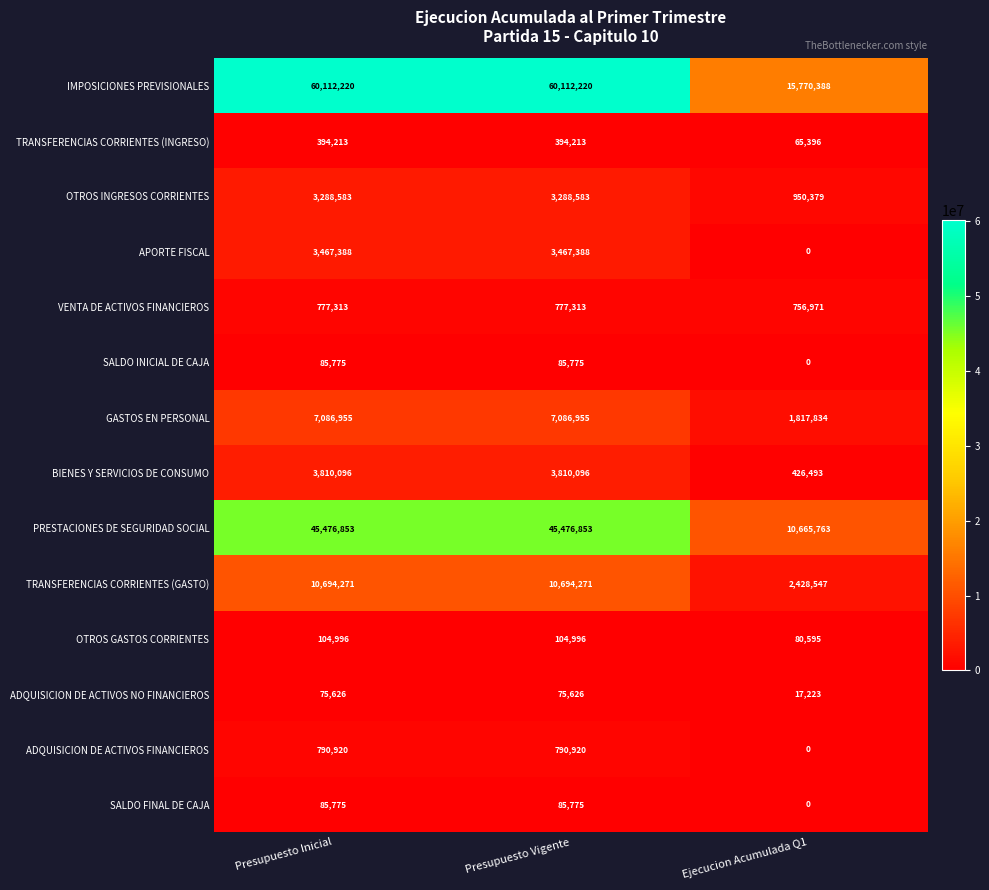

What is the maximum value shown in the chart?

60112220